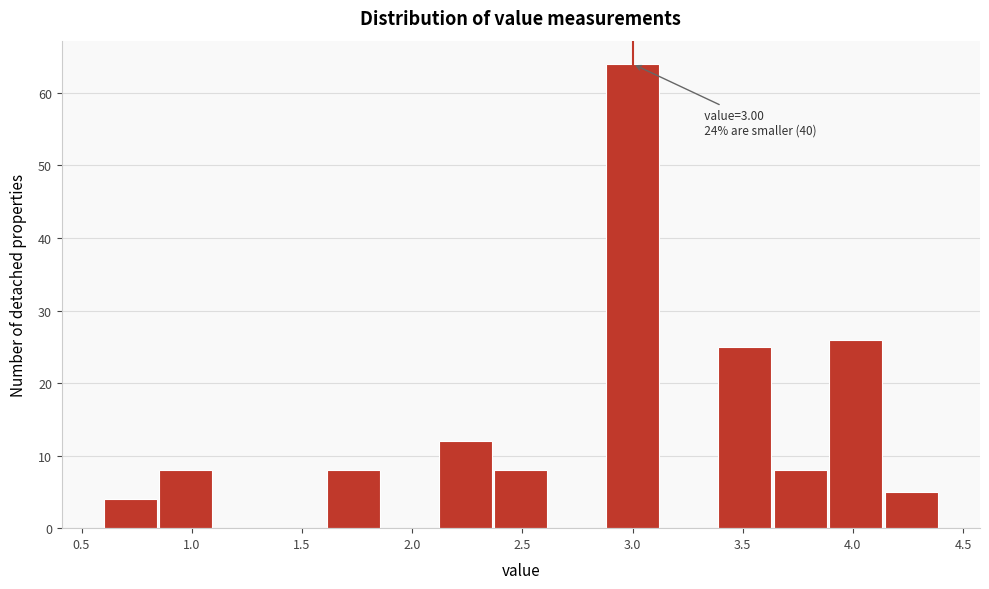

Over which range of the x-axis is the bar tallest?

2.90 to 3.15